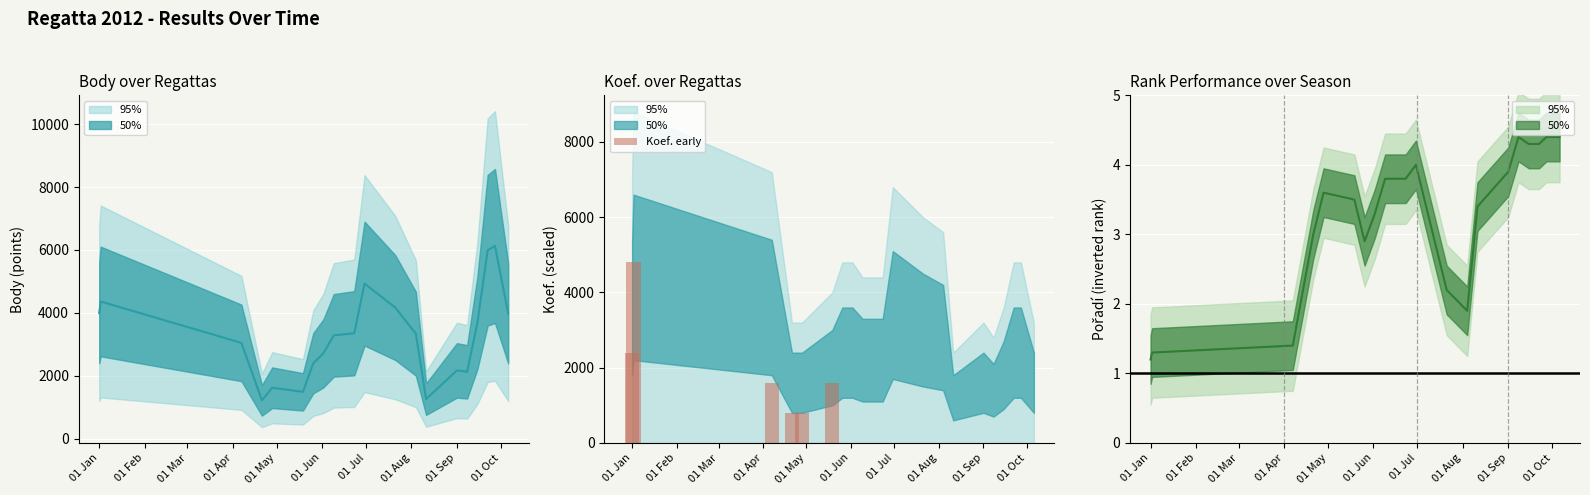

What is the difference between the second highest and minimum values?

1600